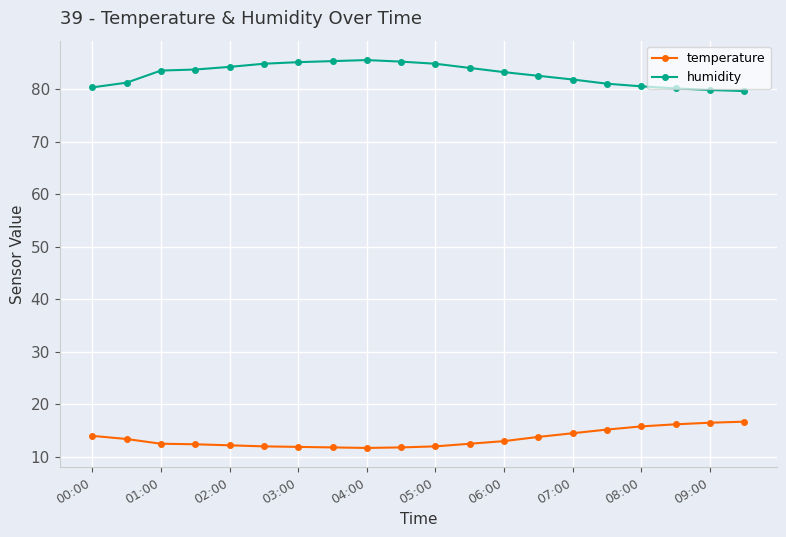

Count the number of categories in the chart.

20